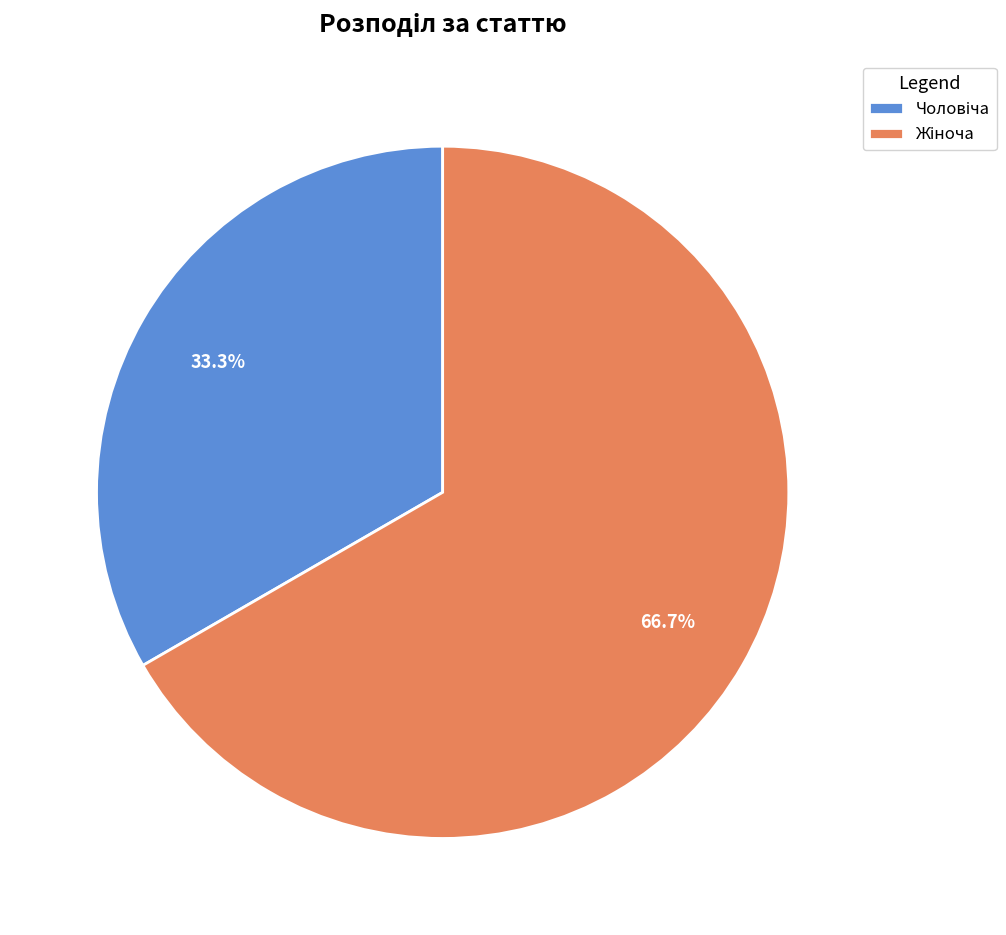

Which slice is the smallest?

Чоловіча